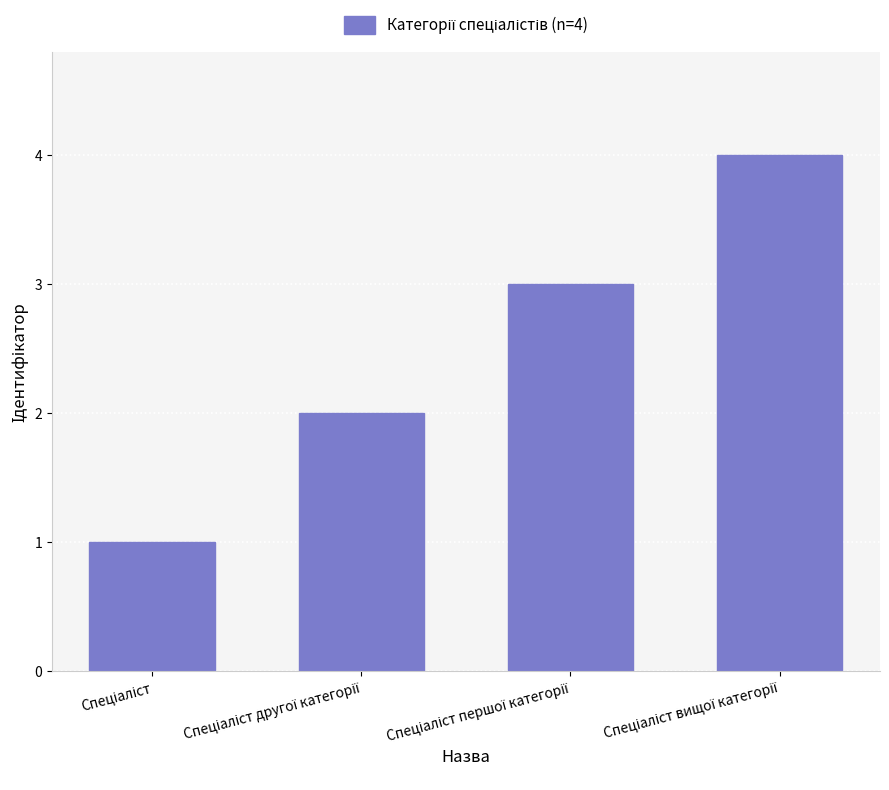

What is the value of the 2nd bar from the left?

2